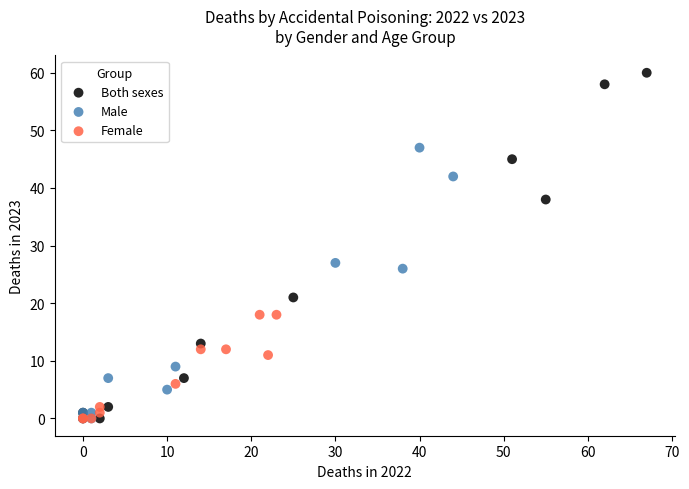

Which series has the largest Y range (max minus min)?

Both sexes